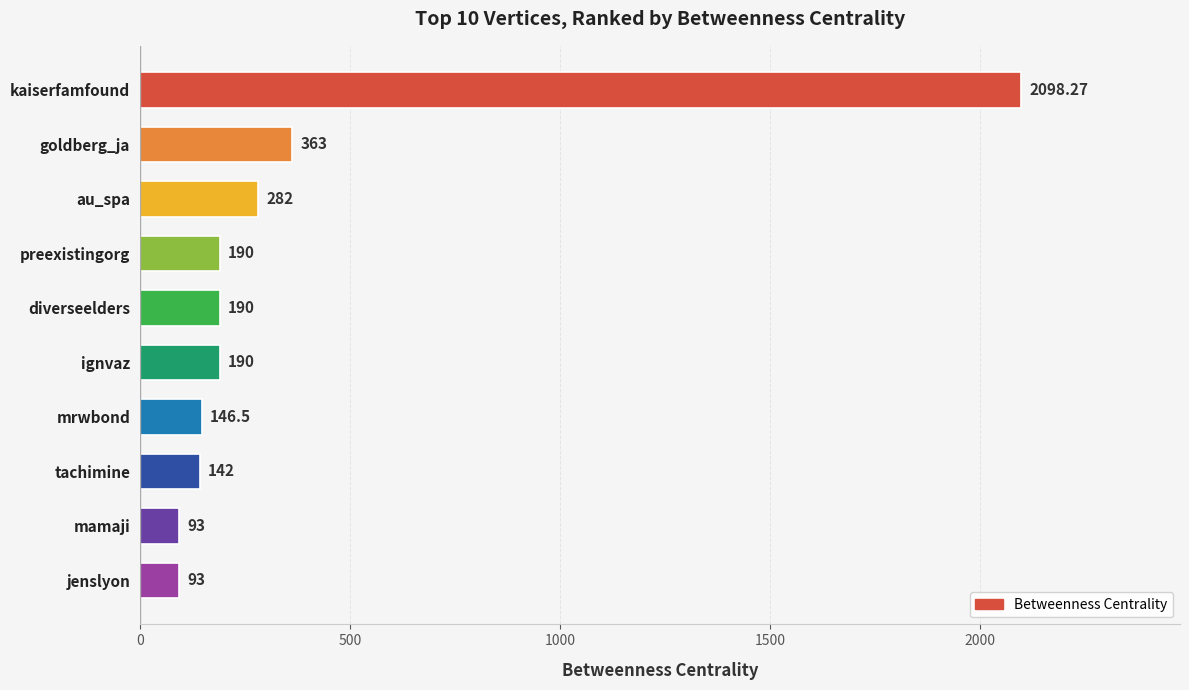

What is the label of the 4th bar from the top?

preexistingorg